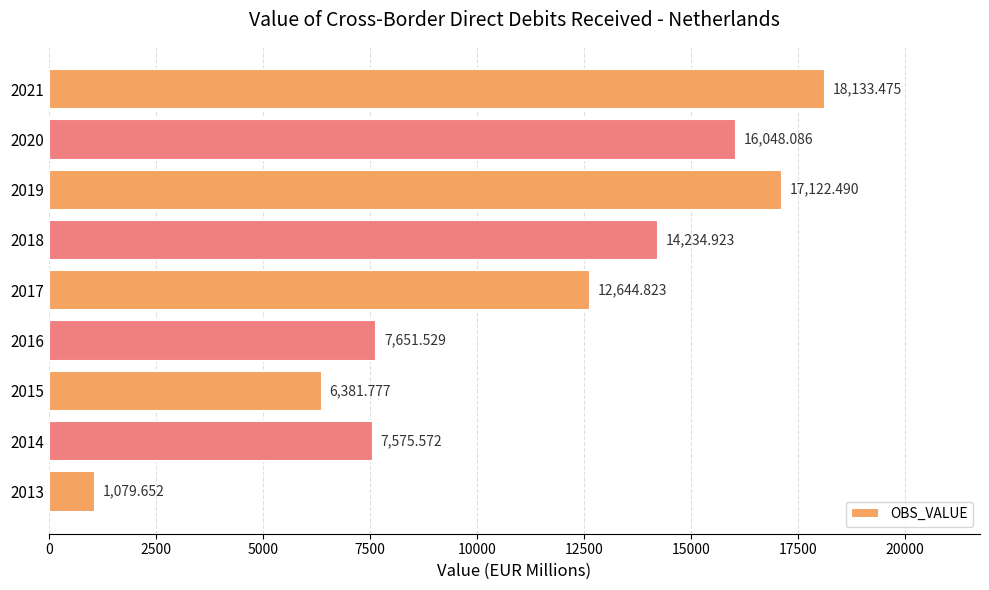

List the labels in order of value, largest first.

2021, 2019, 2020, 2018, 2017, 2016, 2014, 2015, 2013